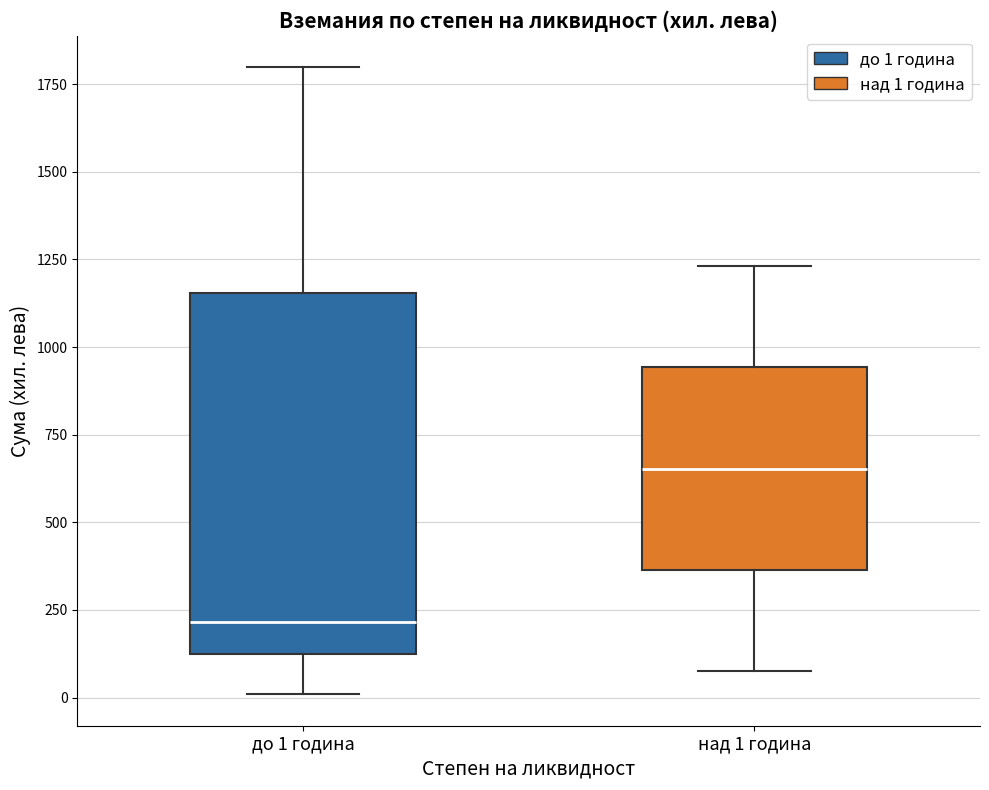

Where is the upper edge of the box for до 1 година on the y-axis? The values are not printed on the chart, so give them approximately, as read against the axis.

1150